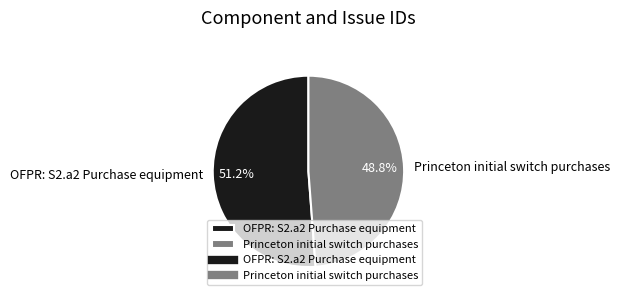

Count the number of slices in the pie.

2